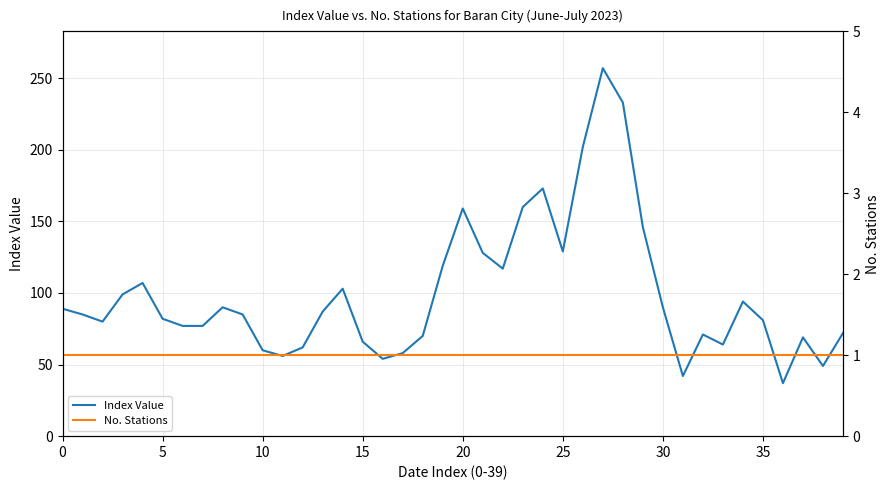

Reading left to right, extract all data points from this chart.

Index Value: 89	85	80	99	107	82	77	77	90	85	60	56	62	87	103	66	54	58	70	119	159	128	117	160	173	129	202	257	233	146	90	42	71	64	94	81	37	69	49	72
No. Stations: 1	1	1	1	1	1	1	1	1	1	1	1	1	1	1	1	1	1	1	1	1	1	1	1	1	1	1	1	1	1	1	1	1	1	1	1	1	1	1	1